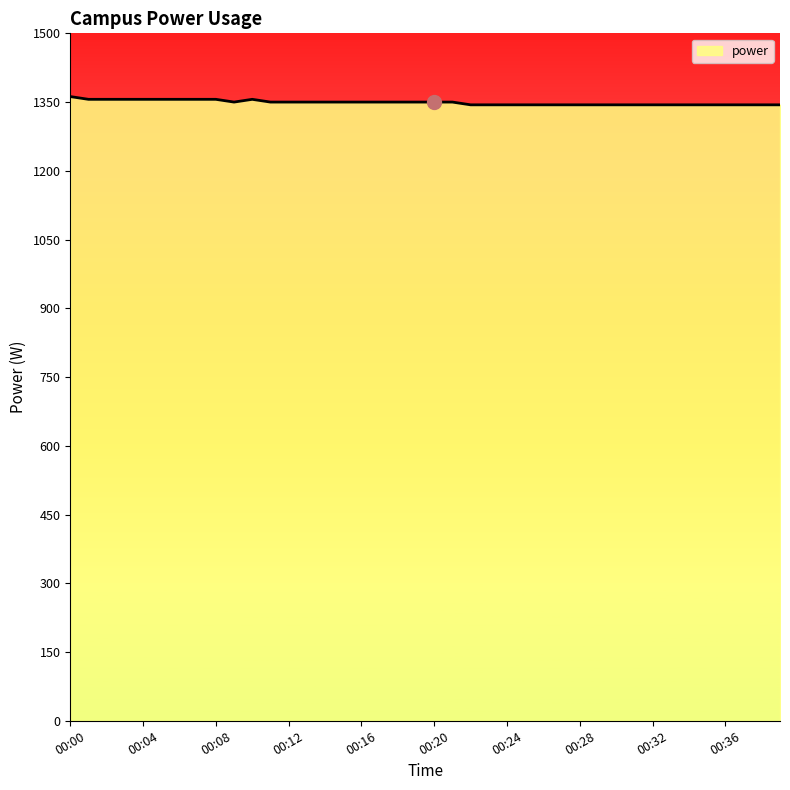

What is the minimum value shown in the chart?

1344